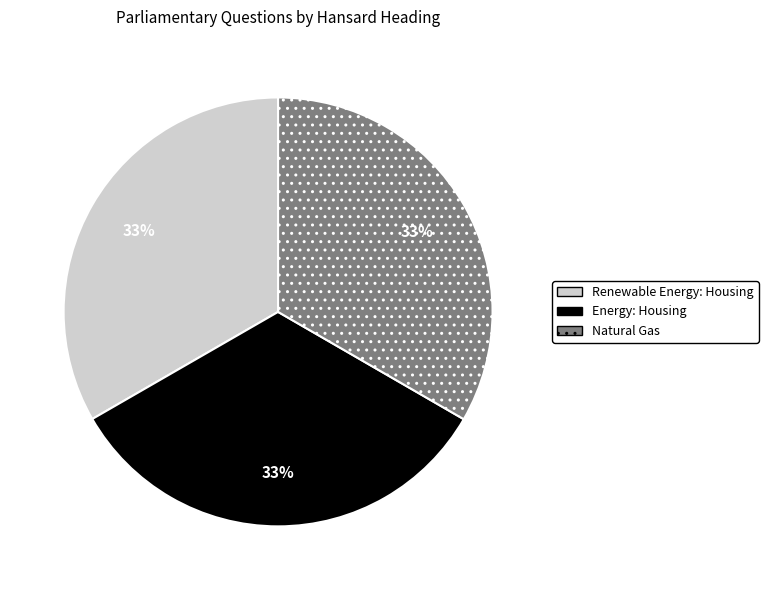

To the nearest percent, what is the combined percentage of Energy: Housing and Renewable Energy: Housing?

67%